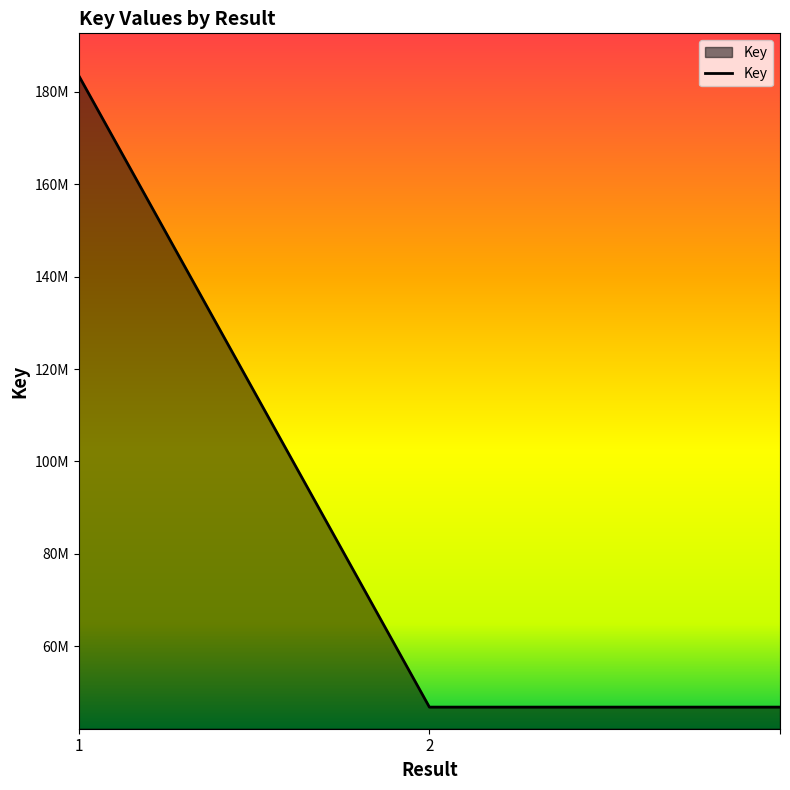

At which category does the chart reach its minimum across all series?

2